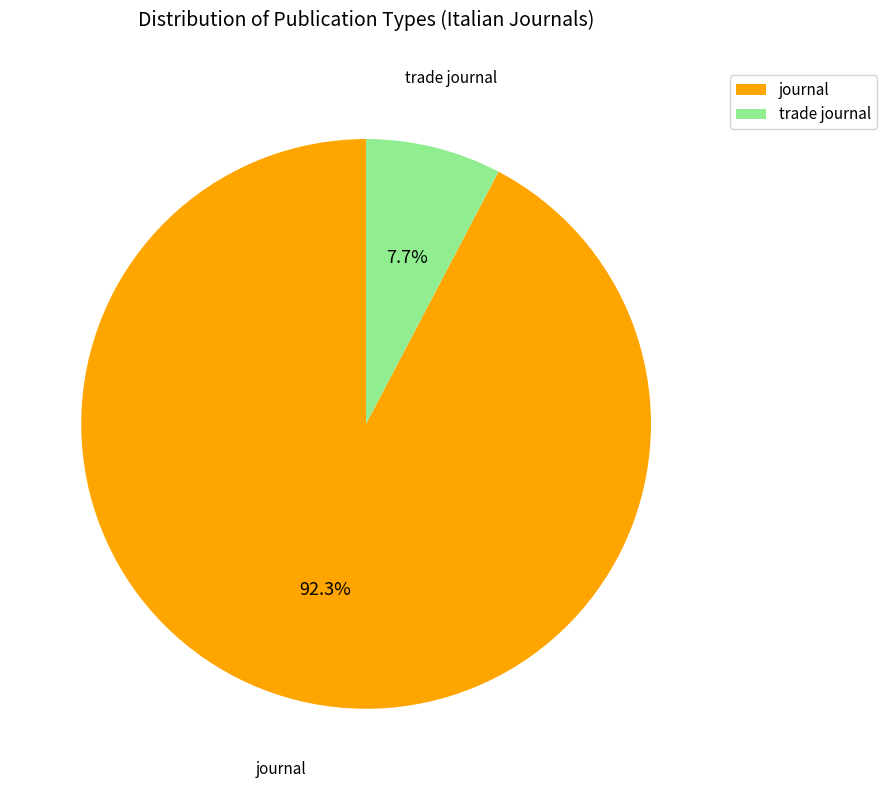

Does journal account for over 50% of the chart?

Yes